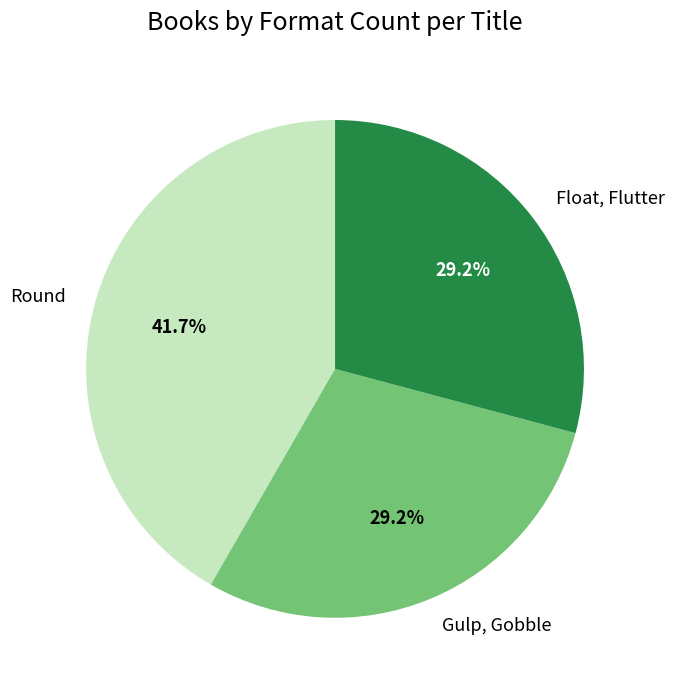

Is it true that Float, Flutter is 29% of the pie?

True